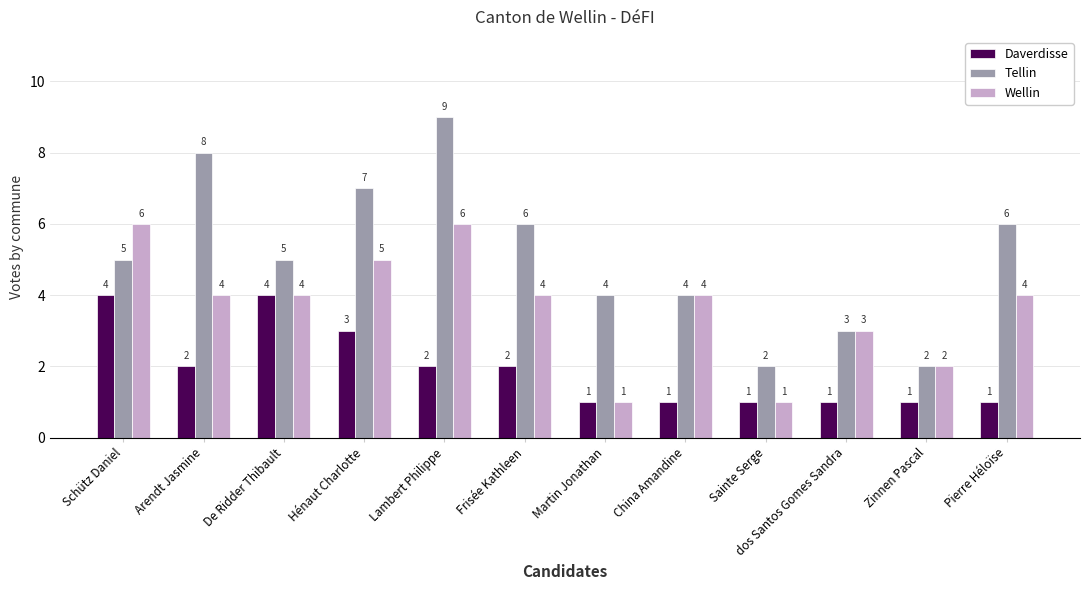

At which category is the sum across all series the highest?

Lambert Philippe